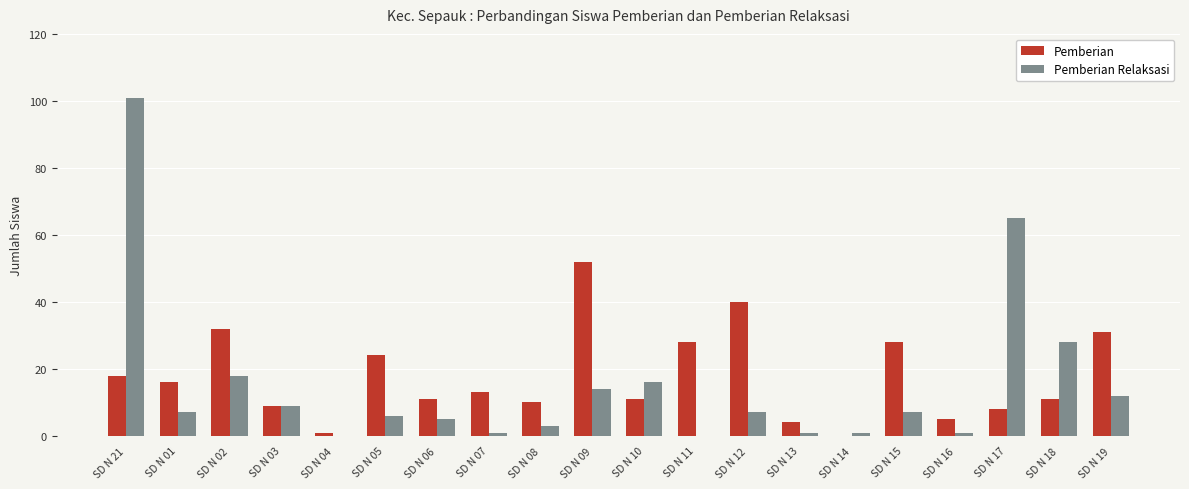

True or false: Pemberian Relaksasi has a value of 5 at SD N 06.

True